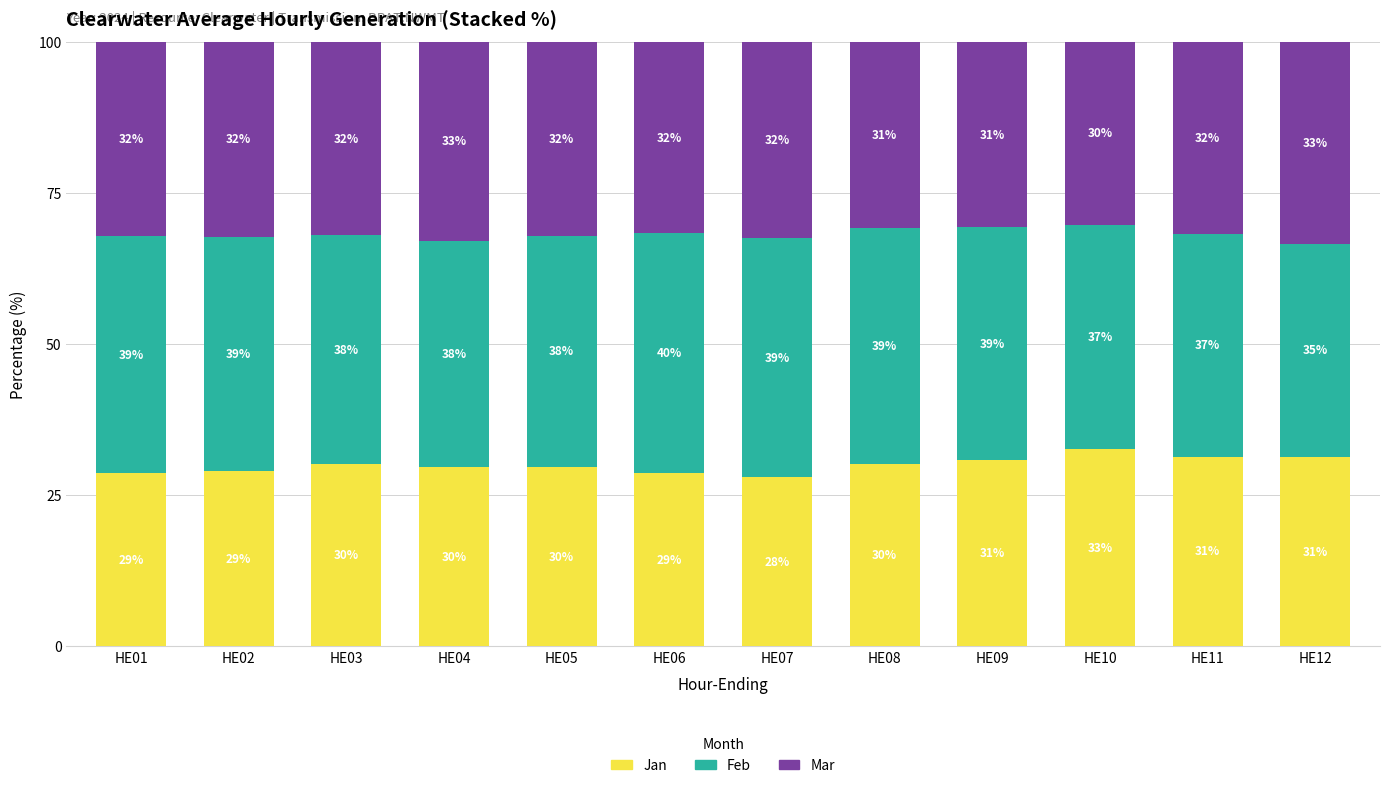

Which category has the highest value in the Jan series?

HE10